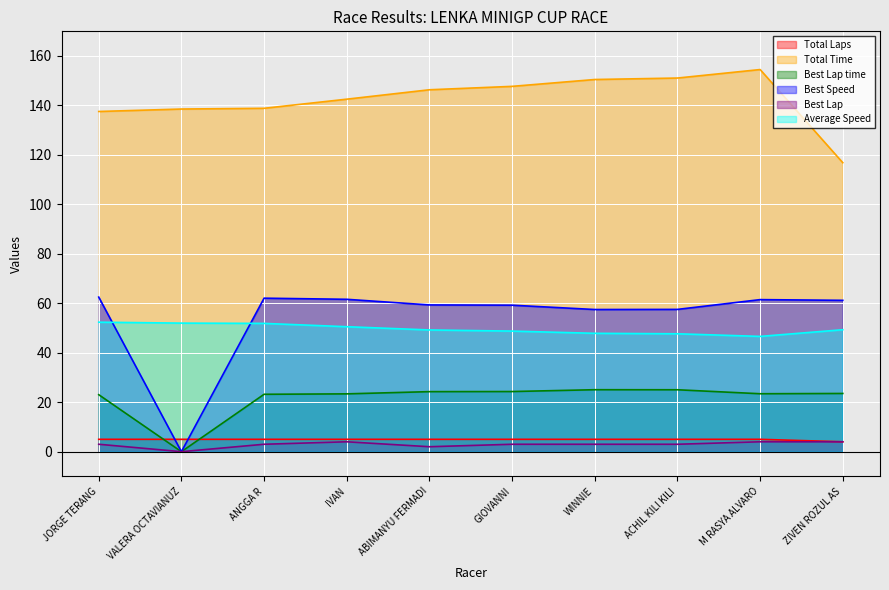

True or false: Best Speed has more than 1 points higher than both neighbors.

True